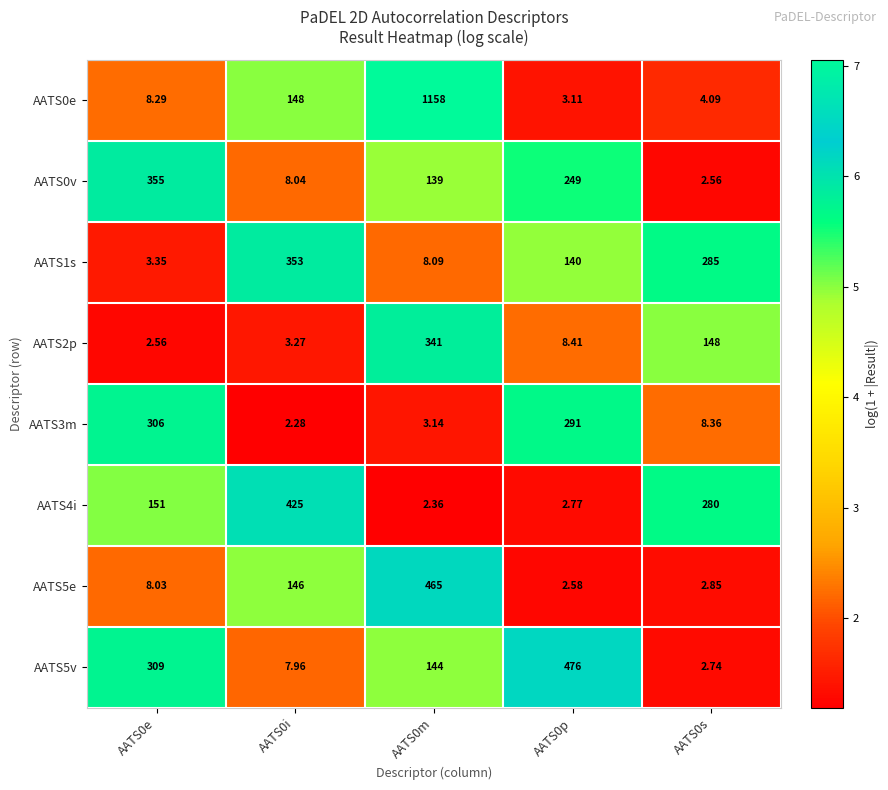

Reading right to left, list all the values displayed in this chart.

AATS0e: AATS0s=4.1	AATS0p=3.1	AATS0m=1158.0	AATS0i=148.0	AATS0e=8.3
AATS0v: AATS0s=2.6	AATS0p=249.0	AATS0m=139.0	AATS0i=8.0	AATS0e=355.0
AATS1s: AATS0s=285.0	AATS0p=140.0	AATS0m=8.1	AATS0i=353.0	AATS0e=3.4
AATS2p: AATS0s=148.0	AATS0p=8.4	AATS0m=341.0	AATS0i=3.3	AATS0e=2.6
AATS3m: AATS0s=8.4	AATS0p=291.0	AATS0m=3.1	AATS0i=2.3	AATS0e=306.0
AATS4i: AATS0s=280.0	AATS0p=2.8	AATS0m=2.4	AATS0i=425.0	AATS0e=151.0
AATS5e: AATS0s=2.9	AATS0p=2.6	AATS0m=465.0	AATS0i=146.0	AATS0e=8.0
AATS5v: AATS0s=2.7	AATS0p=476.0	AATS0m=144.0	AATS0i=8.0	AATS0e=309.0